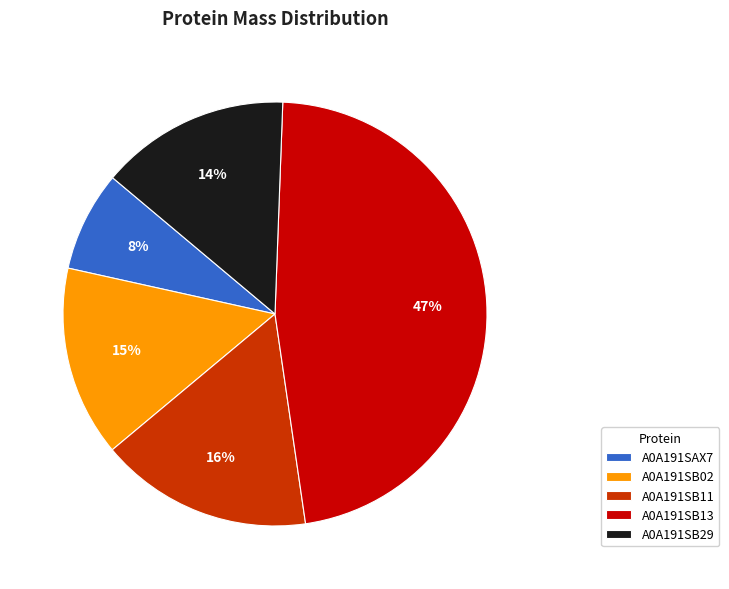

Between A0A191SB02 and A0A191SB13, which is larger?

A0A191SB13